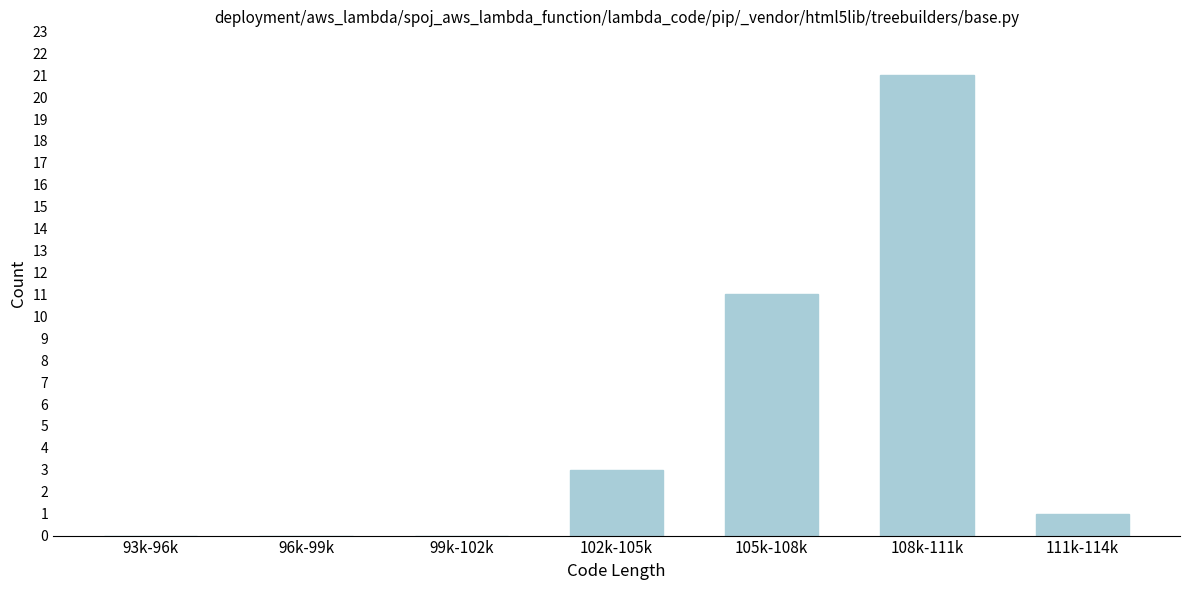

Reading left to right, extract all data points from this chart.

93k-96k=0	96k-99k=0	99k-102k=0	102k-105k=3	105k-108k=11	108k-111k=21	111k-114k=1